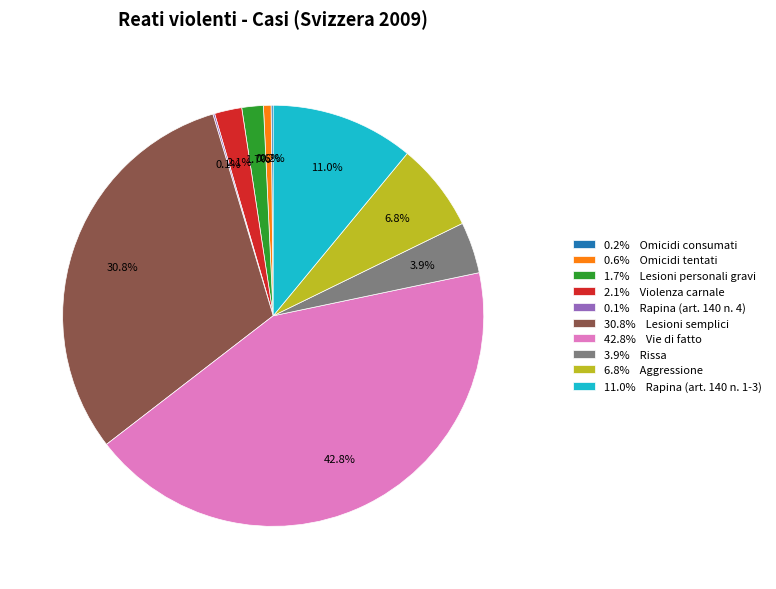

Does 11.0% Rapina (art. 140 n. 1-3) account for over 50% of the chart?

No